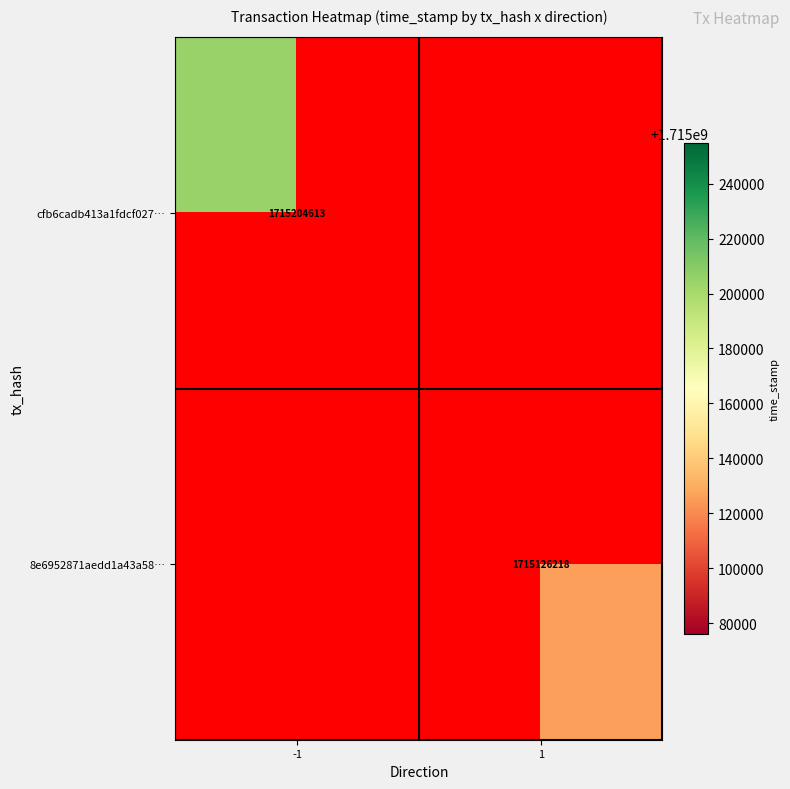

The cfb6cadb413a1fdcf027… series shows 1715204613 at -1. True or false?

True